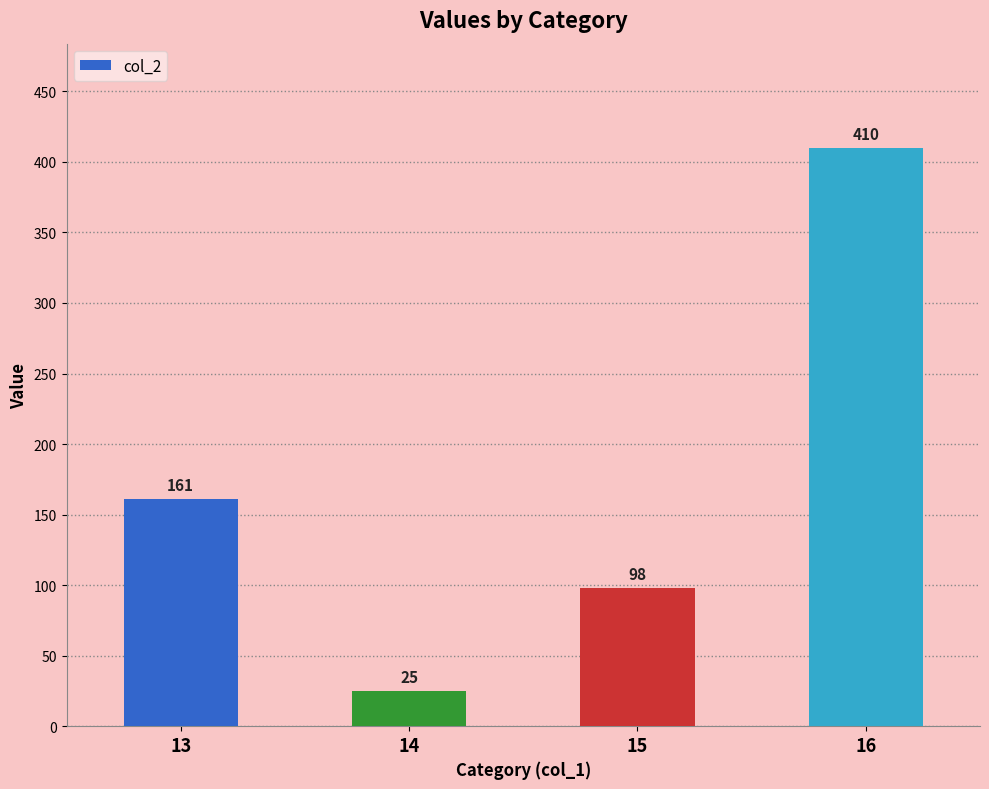

List the labels in order of value, smallest first.

14, 15, 13, 16